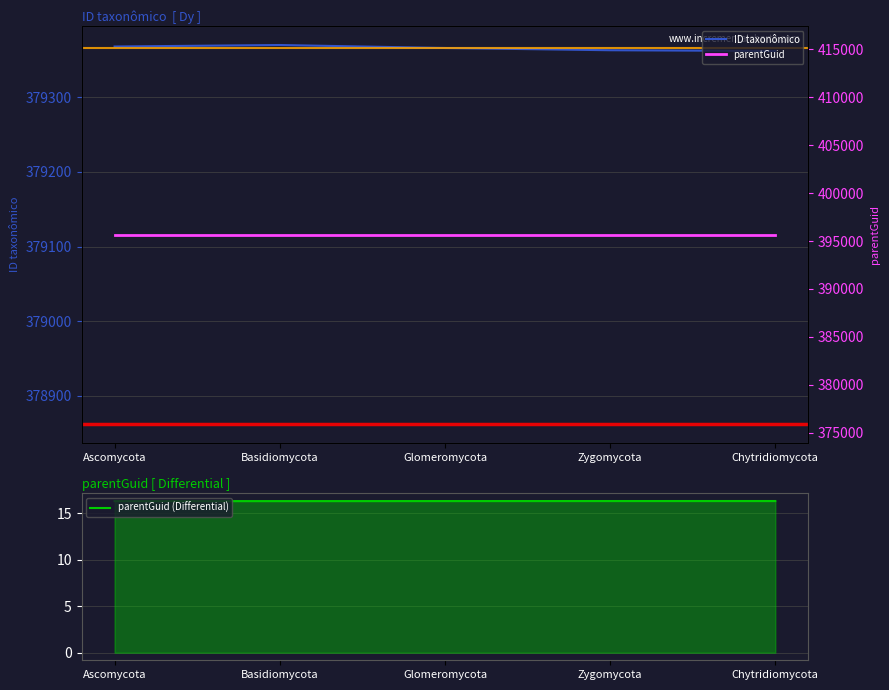

What is the label of the 5th point from the right?

Ascomycota